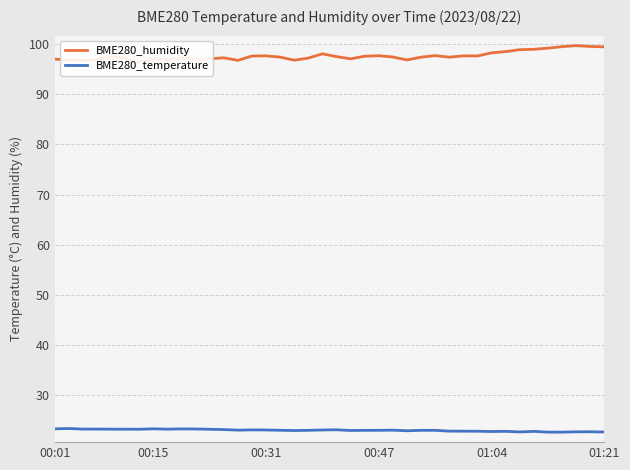

What is the difference between the maximum and second lowest values in the BME280_humidity series?

3.0